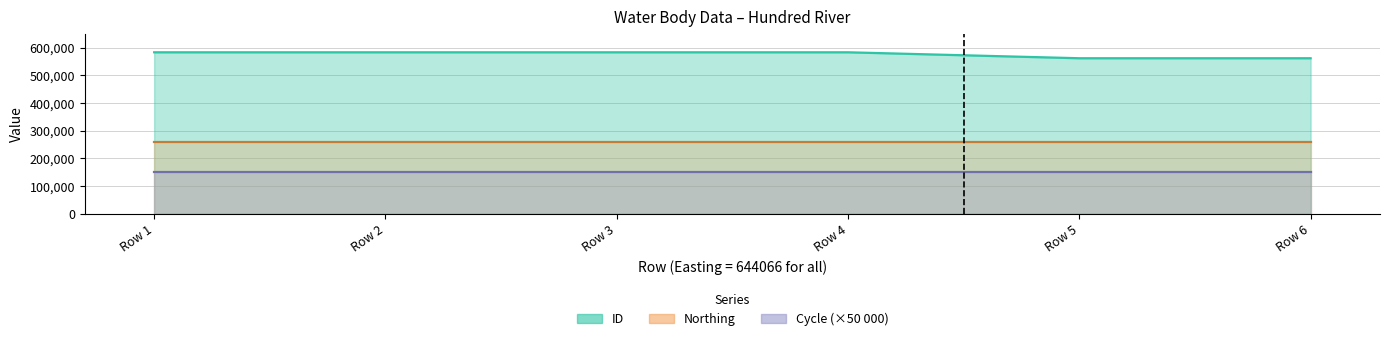

Reading left to right, transcribe all the data shown in this chart.

ID: 582957	582956	582954	582952	561491	561490
Northing: 260879	260879	260879	260879	260879	260879
Cycle: 3	3	3	3	3	3